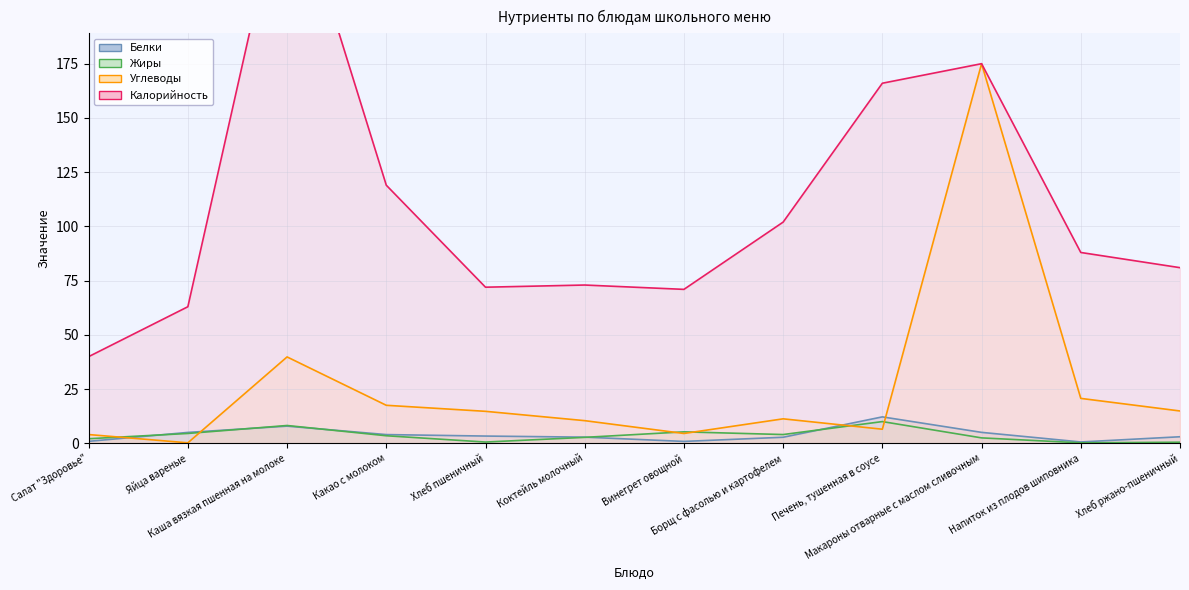

True or false: Углеводы and Калорийность cross at least once.

False